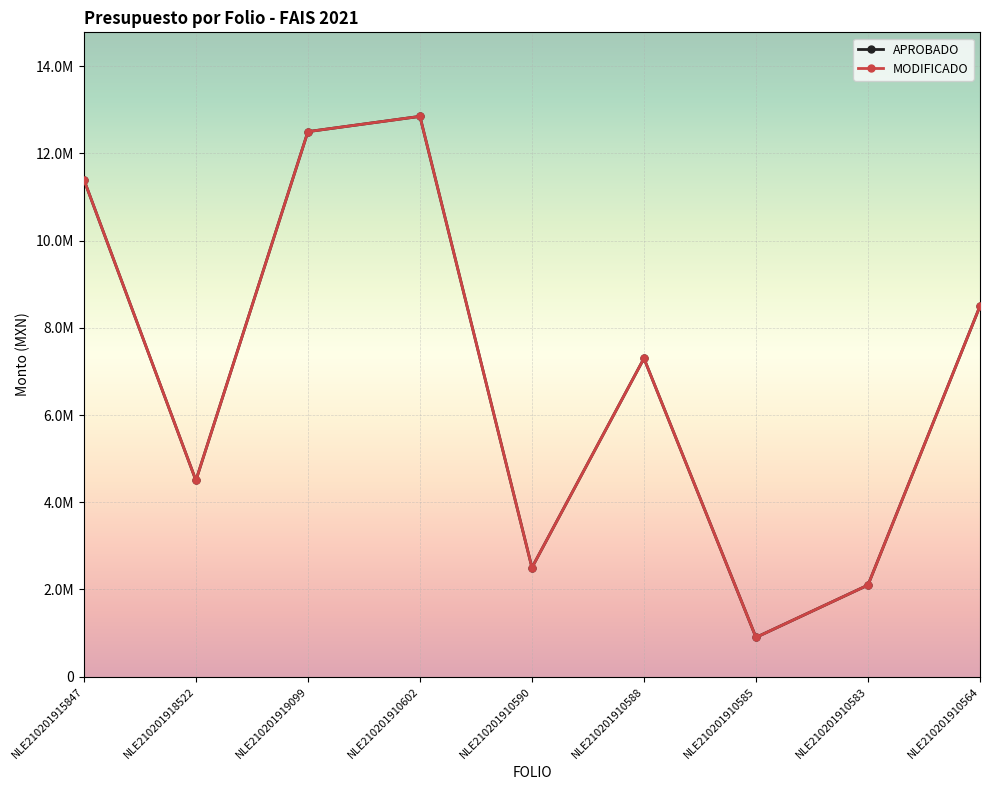

Where is APROBADO nearest to the value 6875000?

NLE210201910588